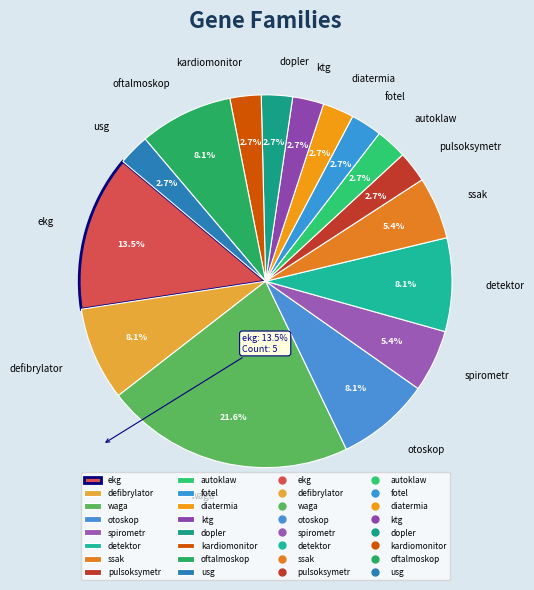

To the nearest percent, what percentage of the pie is pulsoksymetr?

3%